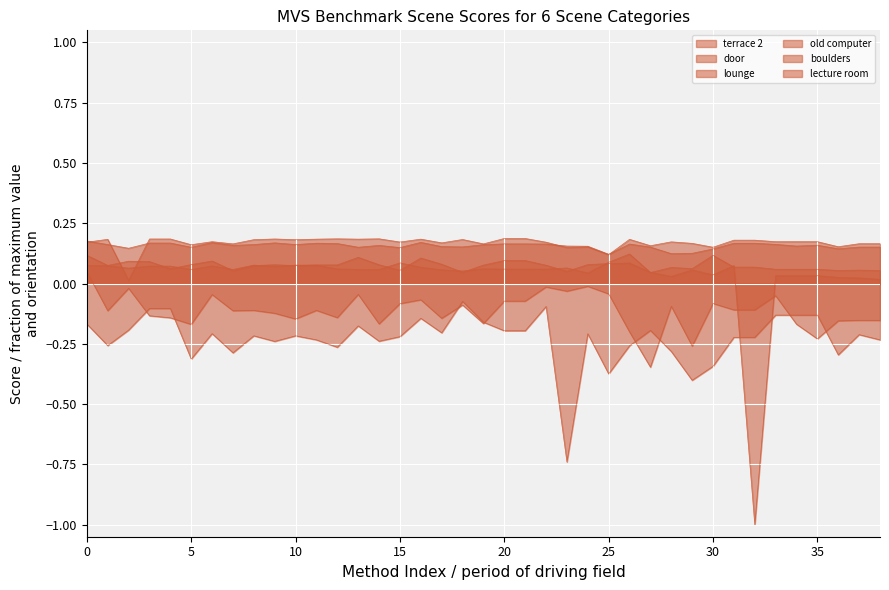

Which series has the largest total across all categories?

lounge